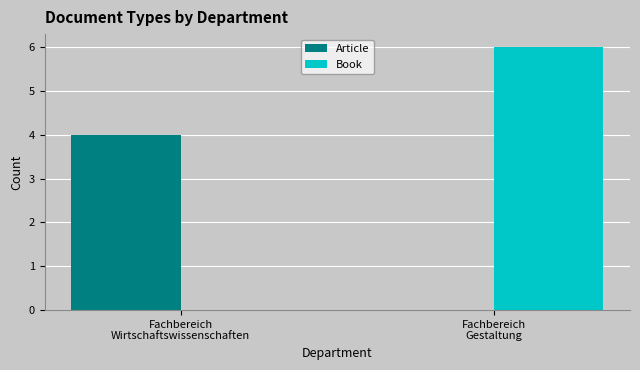

What is the greatest value displayed?

6